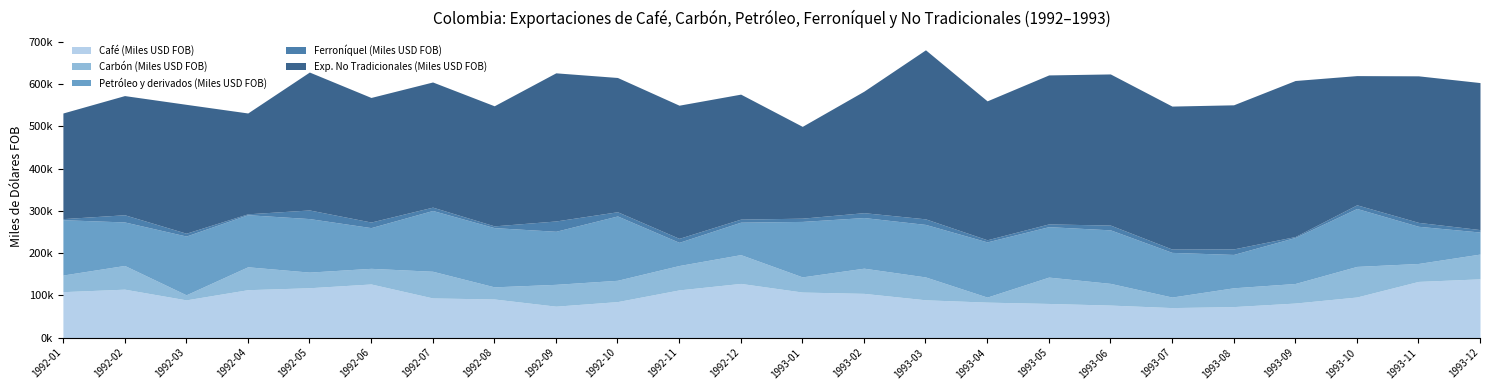

At which label is Ferroníquel (Miles USD FOB) closest to 13287?

1992-06